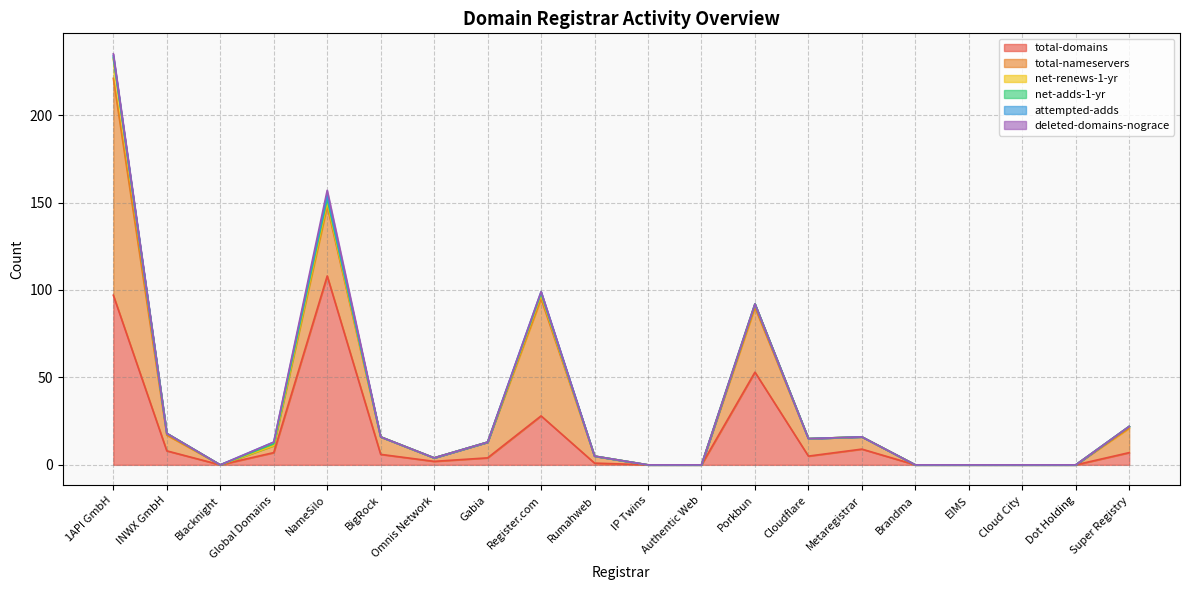

True or false: total-nameservers and attempted-adds intersect in this chart.

False